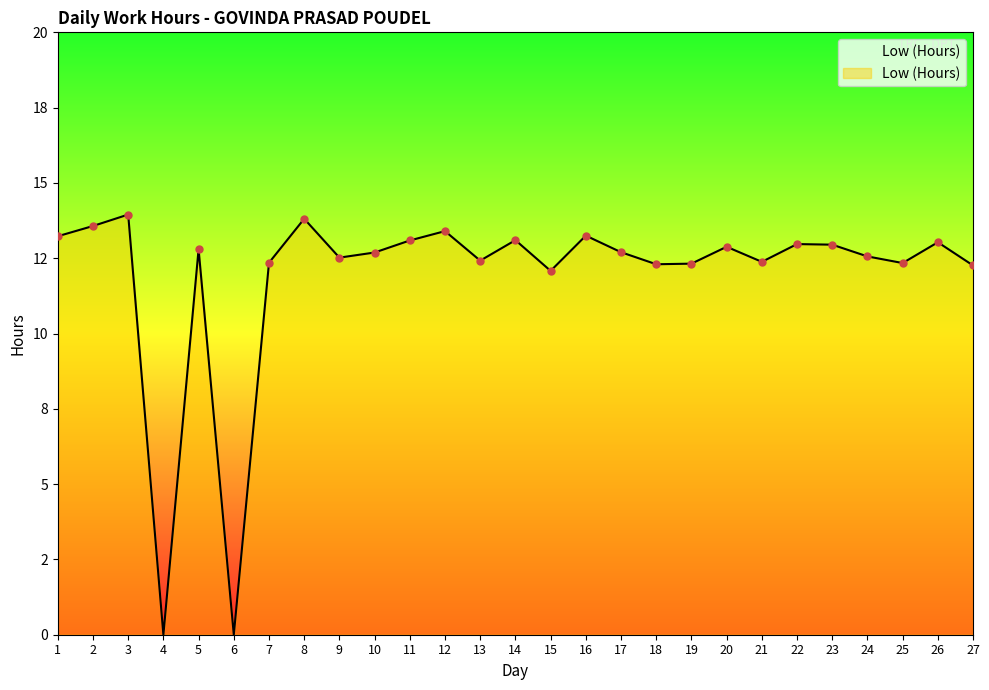

Does the chart display data point markers on the line(s)?

No